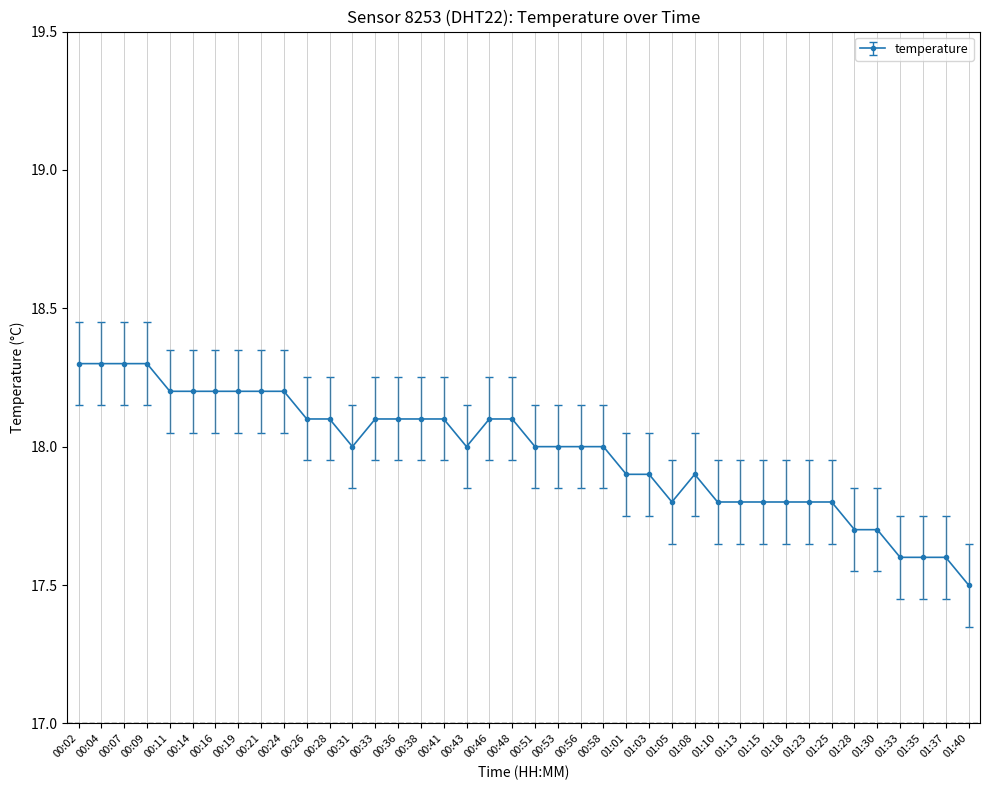

Is this an area chart (filled region under the line)?

No